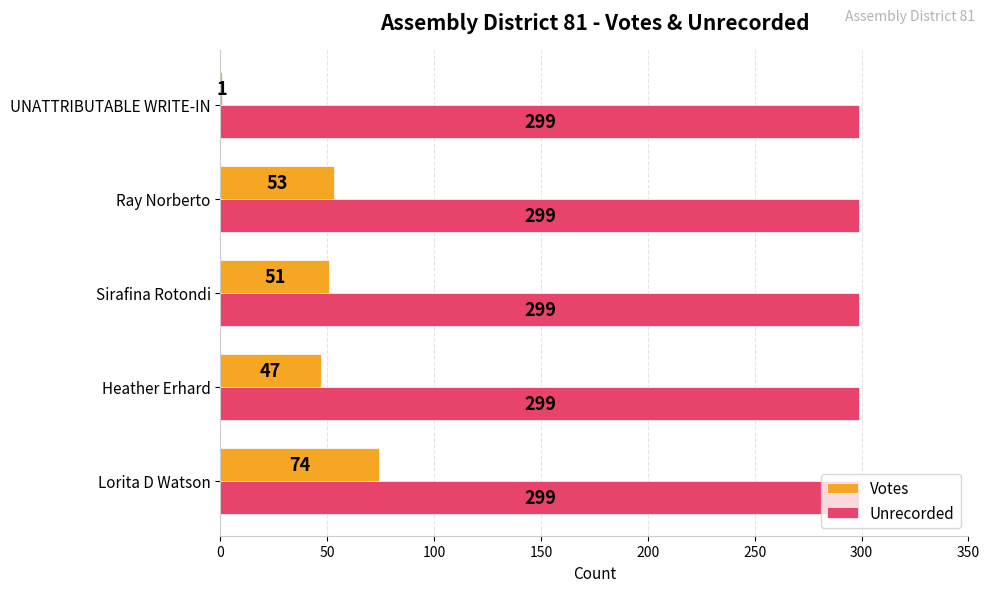

Between Sirafina Rotondi and Ray Norberto, which series saw the biggest shift?

Votes